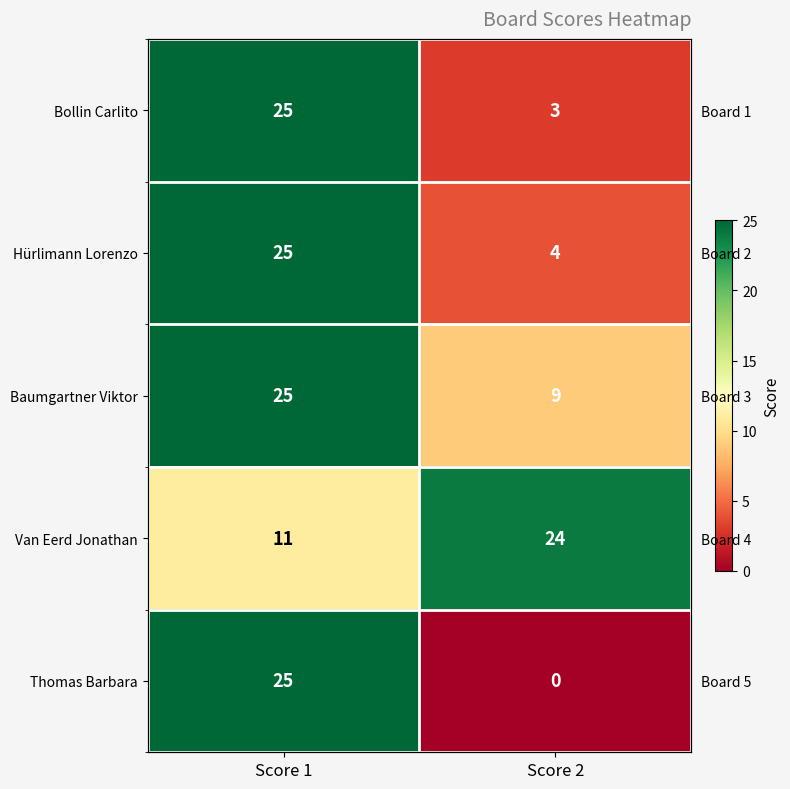

What is the spread (max minus min) of values at Score 2?

24